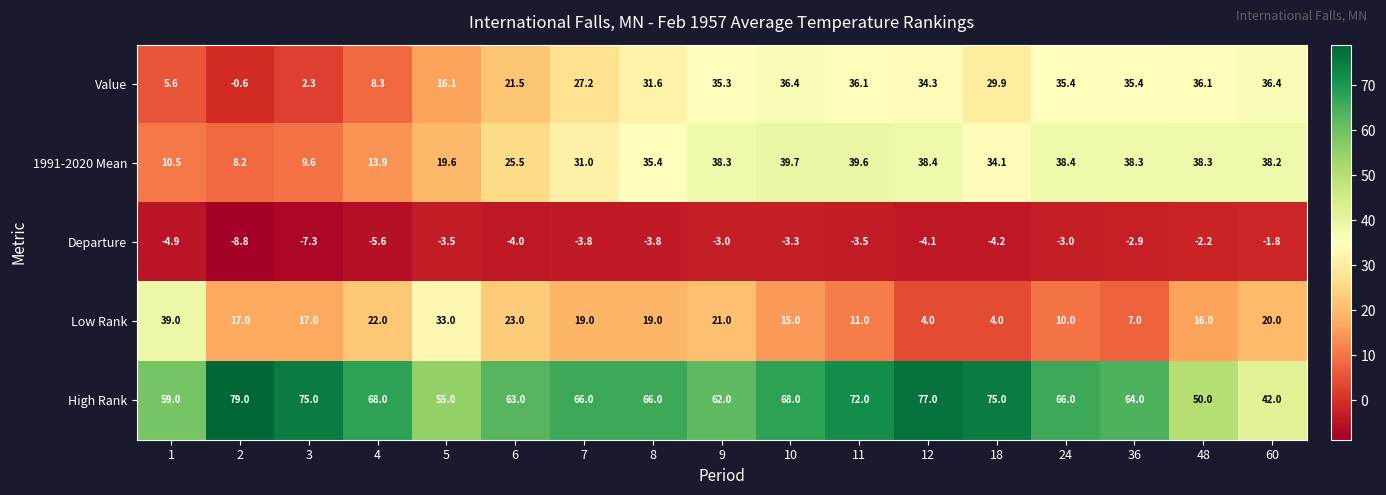

What is the total value across all series at 3?

96.6